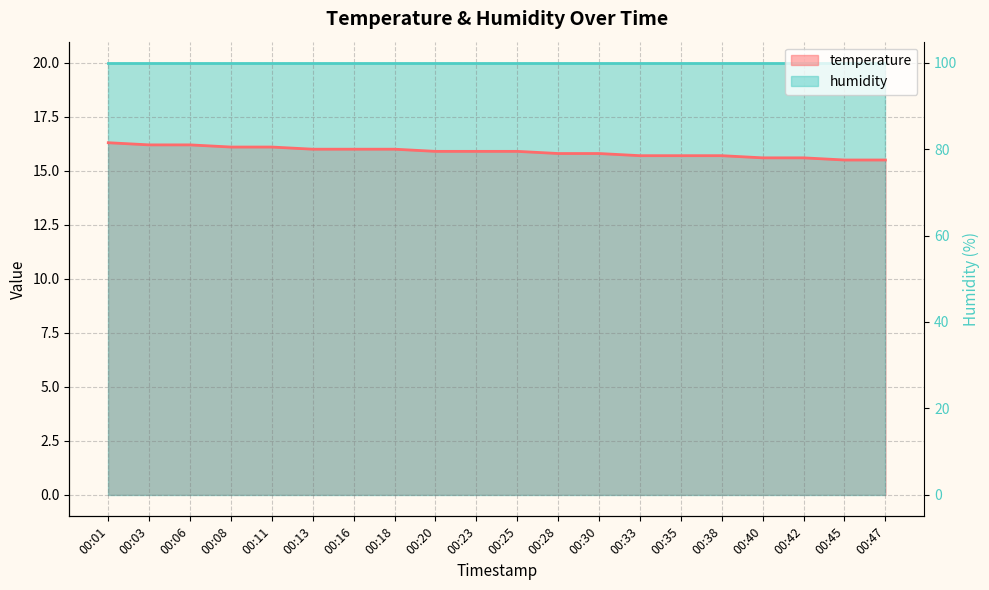

Reading left to right, extract all data points from this chart.

00:01=16.3	00:03=16.2	00:06=16.2	00:08=16.1	00:11=16.1	00:13=16.0	00:16=16.0	00:18=16.0	00:20=15.9	00:23=15.9	00:25=15.9	00:28=15.8	00:30=15.8	00:33=15.7	00:35=15.7	00:38=15.7	00:40=15.6	00:42=15.6	00:45=15.5	00:47=15.5